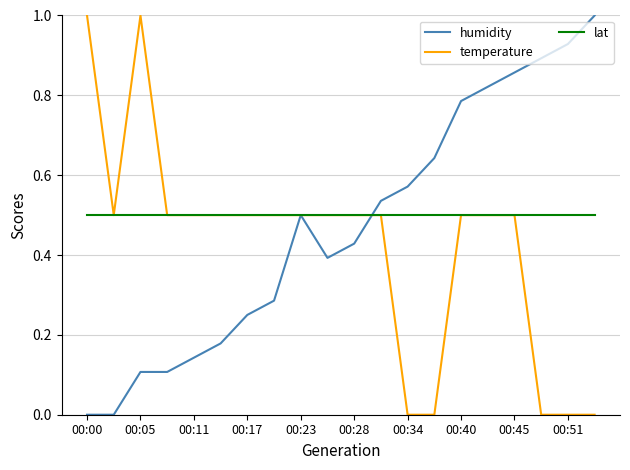

What is the greatest value displayed?

1.0